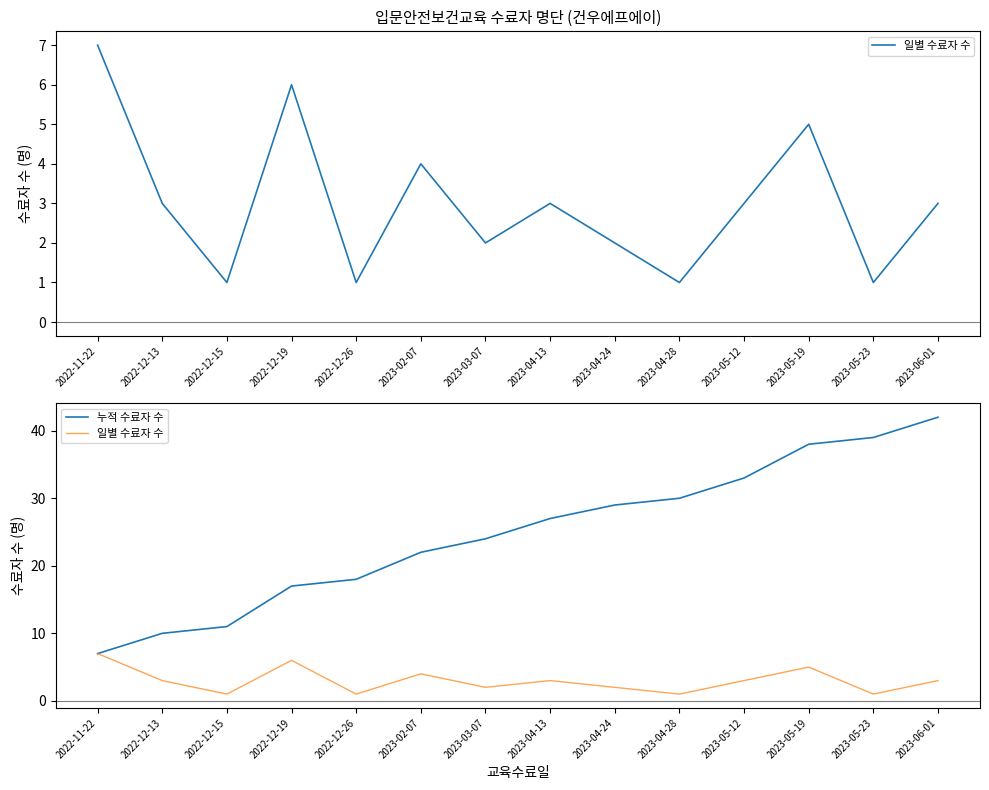

List the series in order of their peak value, lowest first.

일별 수료자 수, 누적 수료자 수